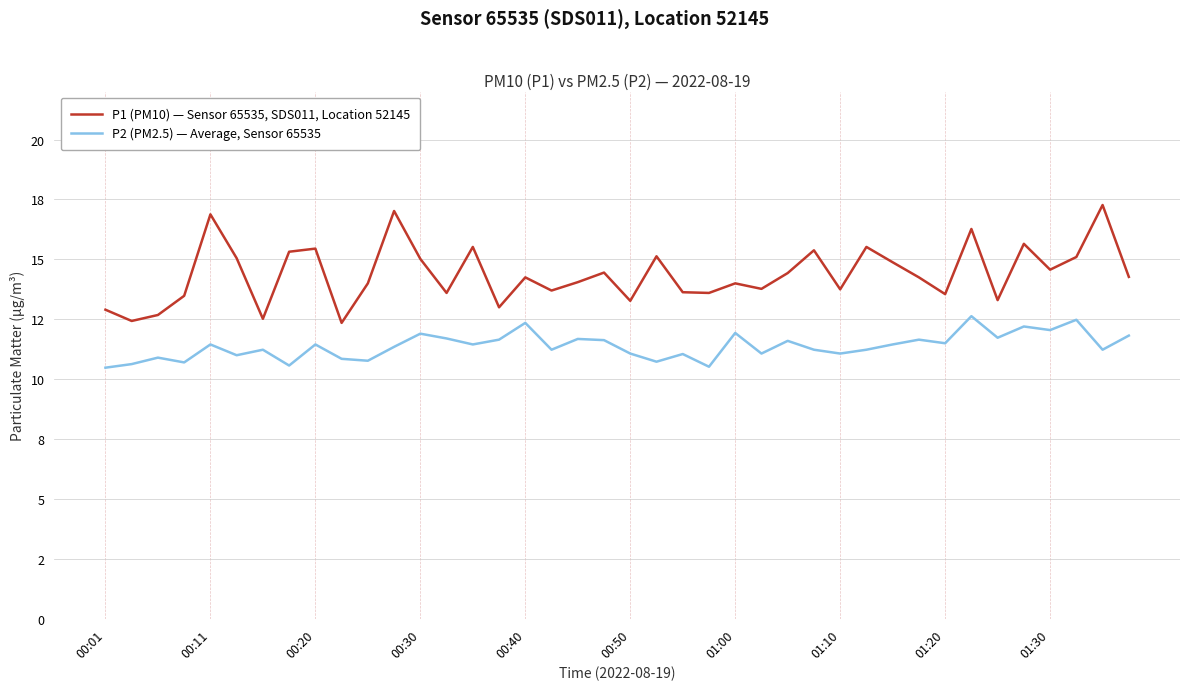

List the series in order of their overall mean, highest first.

P1 (PM10) — Sensor 65535, SDS011, Location 52145, P2 (PM2.5) — Average, Sensor 65535